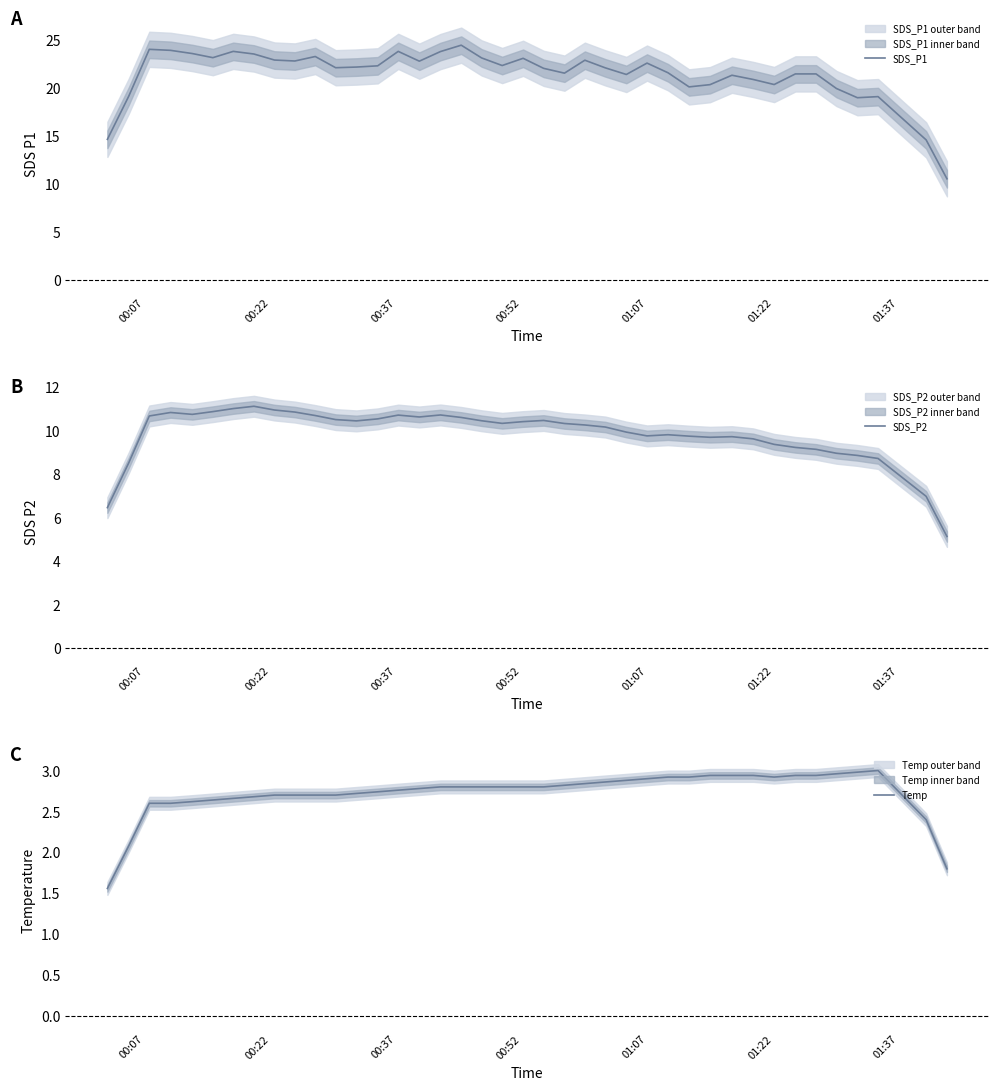

What is the maximum value shown in the chart?

24.4